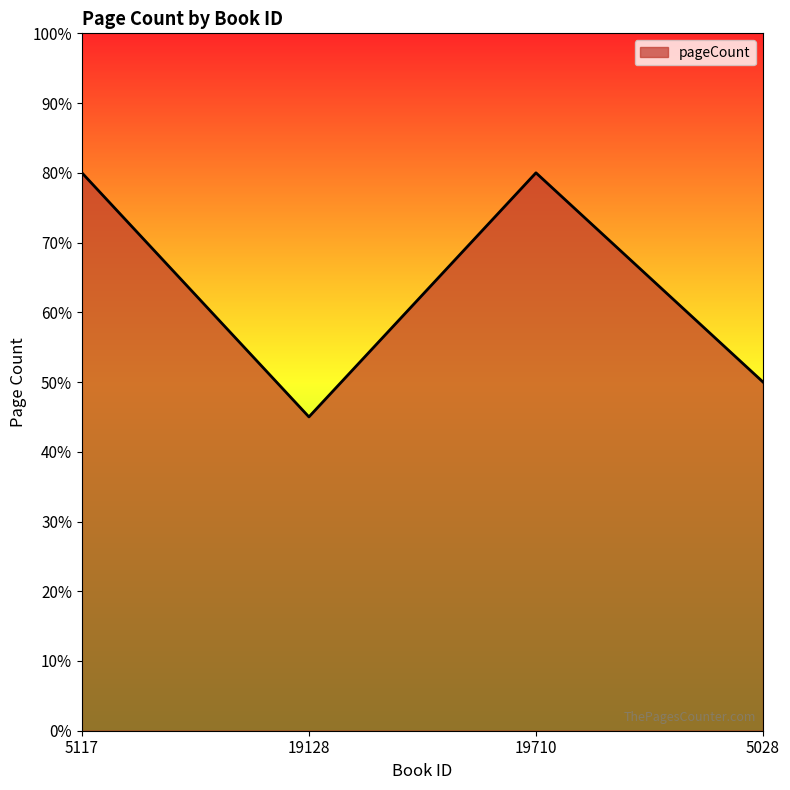

What is the change in value from 19128 to 19710?

+35